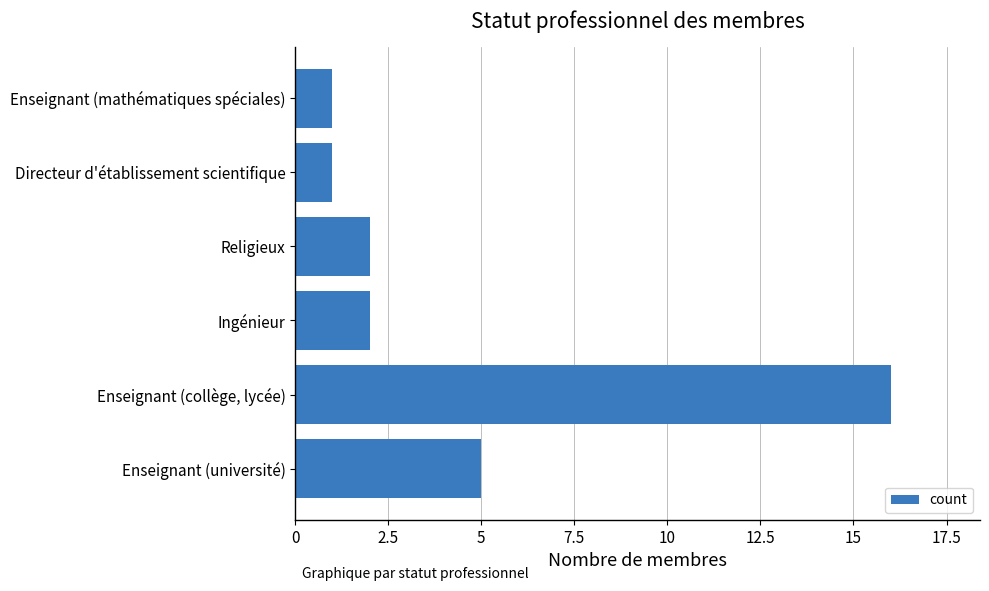

What is the greatest value displayed?

16